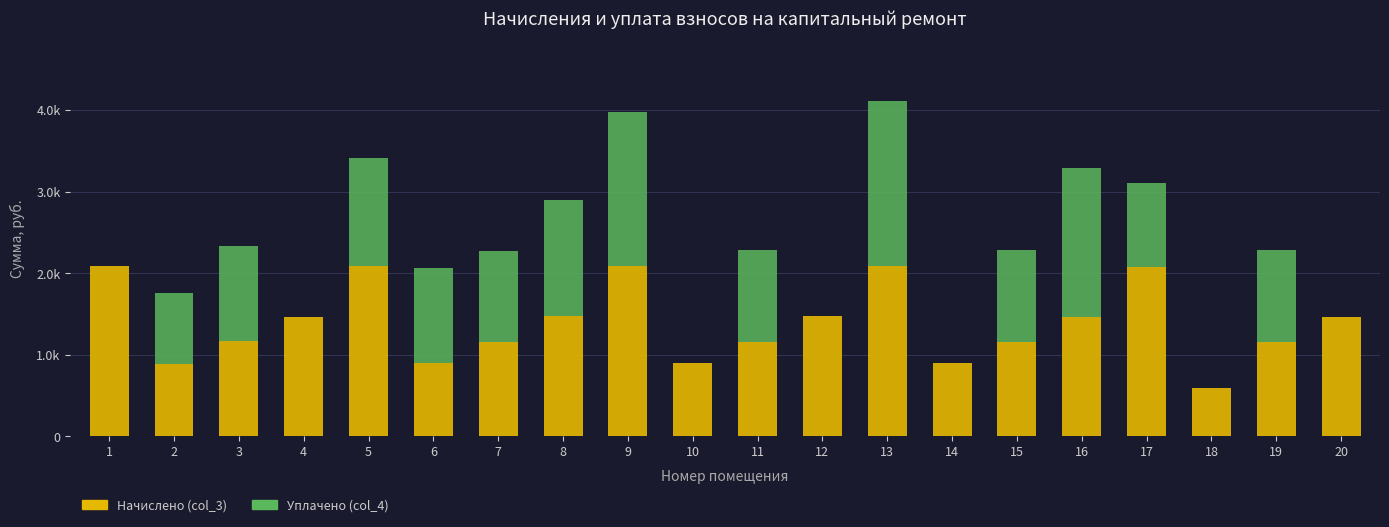

Are the bars grouped side by side (vs. stacked)?

No